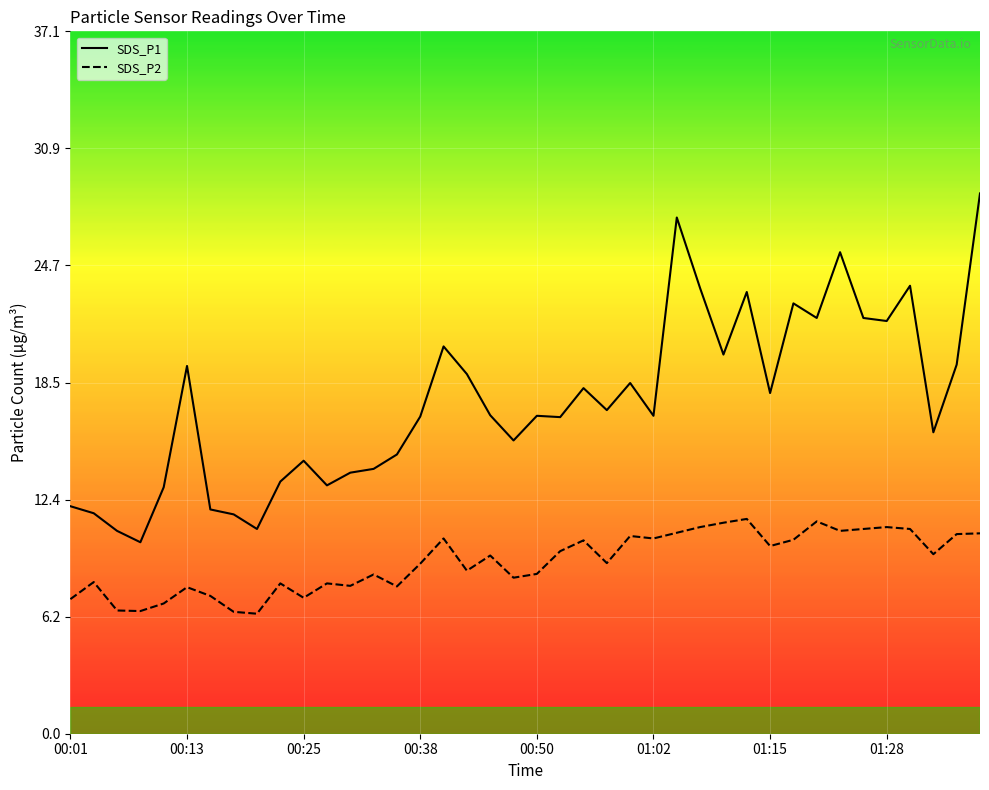

How many interior local valleys does the SDS_P2 series have?

12